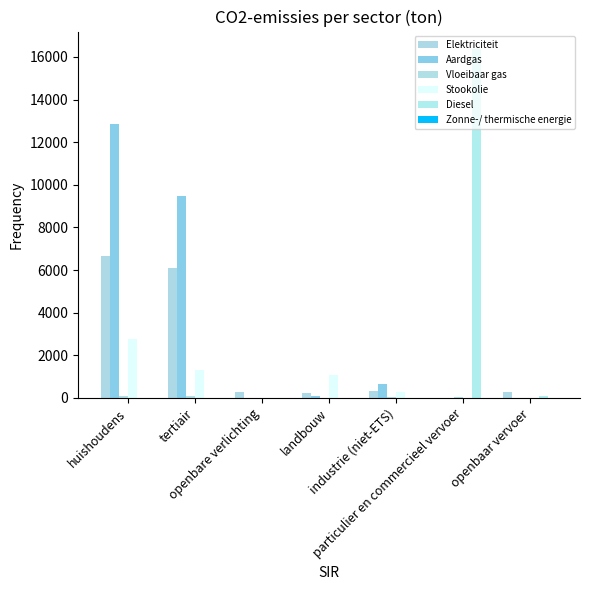

True or false: Elektriciteit has a value of 4.2 at particulier en commercieel vervoer.

True